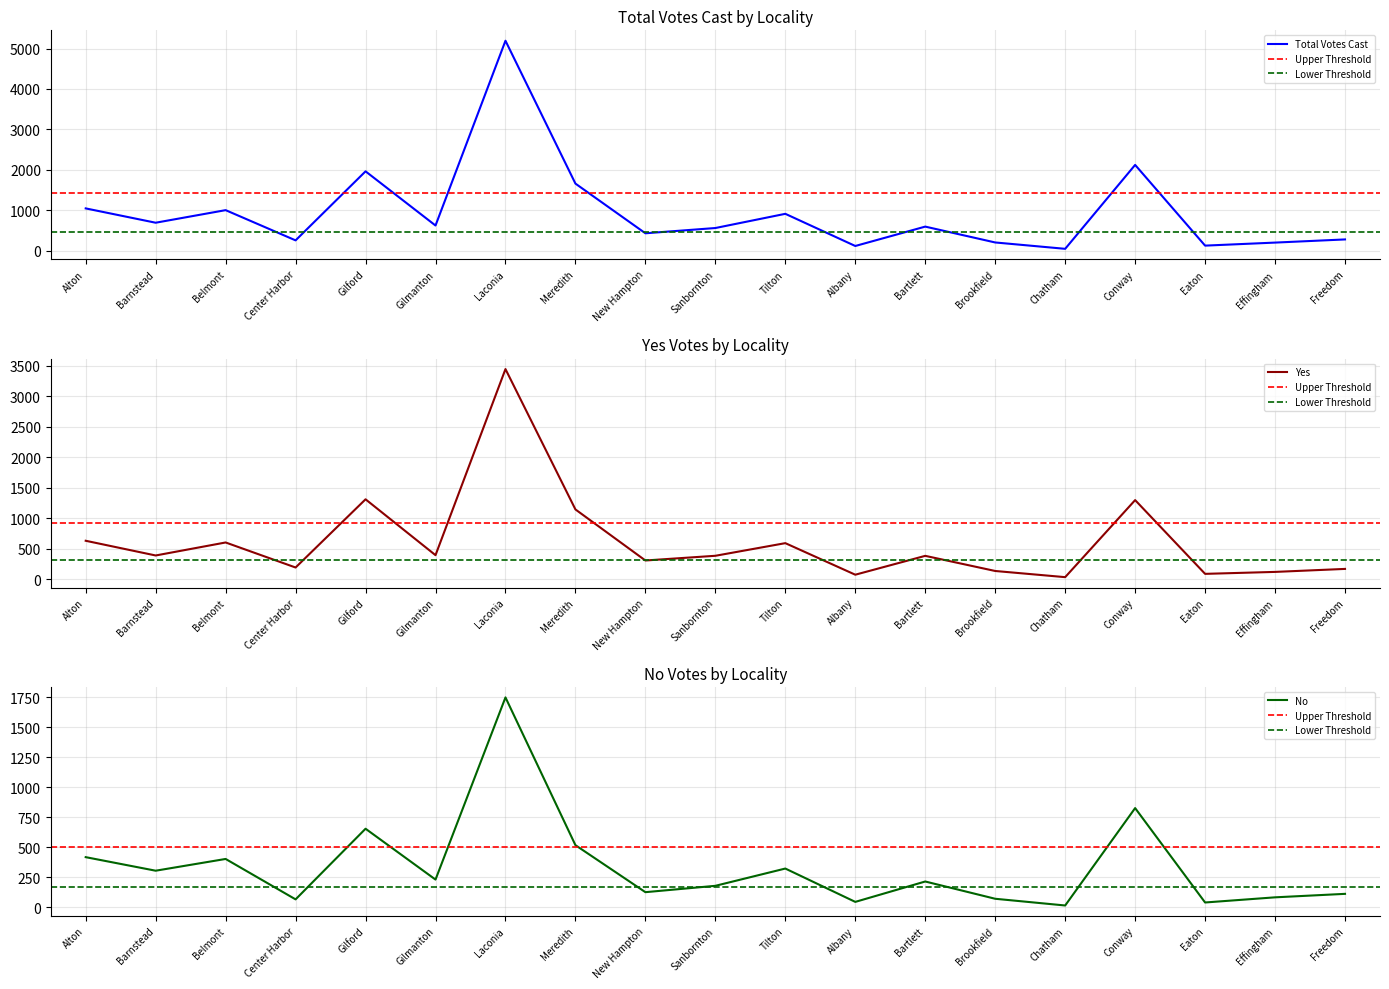

True or false: No and Total Votes Cast cross at least once.

False